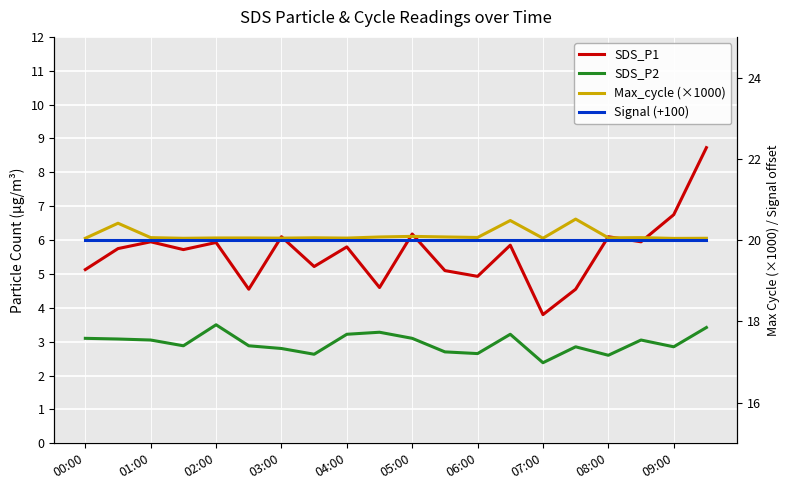

True or false: Signal (+100) and Max_cycle (×1000) intersect in this chart.

False